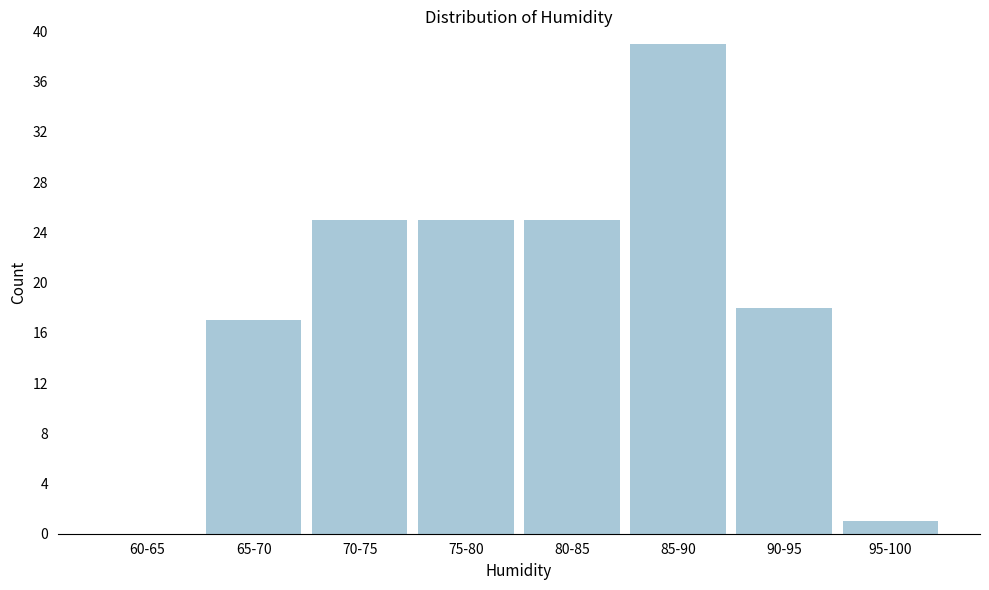

Reading right to left, extract all data points from this chart.

95-100=1	90-95=18	85-90=39	80-85=25	75-80=25	70-75=25	65-70=17	60-65=0